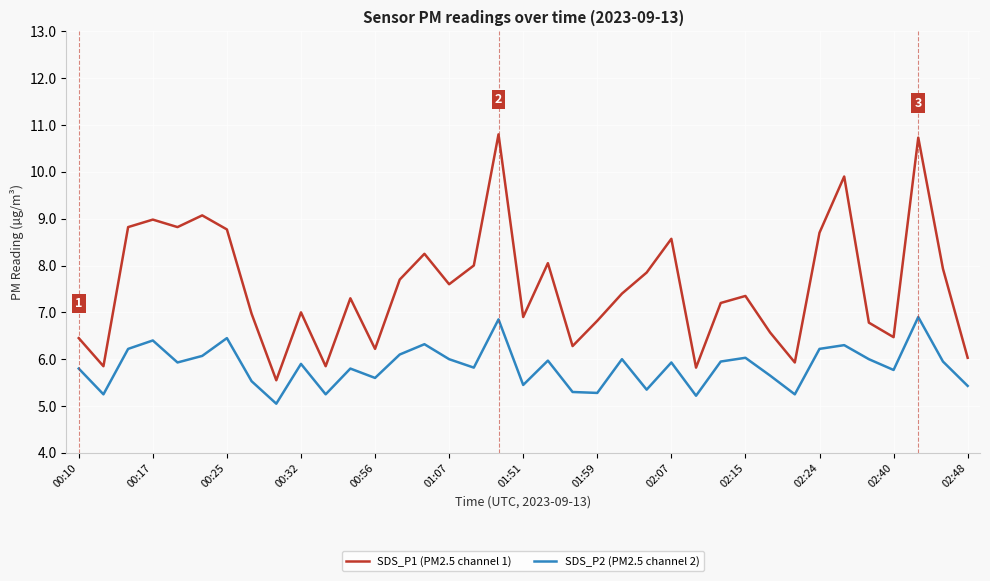

What are all the series names shown in the legend?

SDS_P1 (PM2.5 channel 1), SDS_P2 (PM2.5 channel 2)